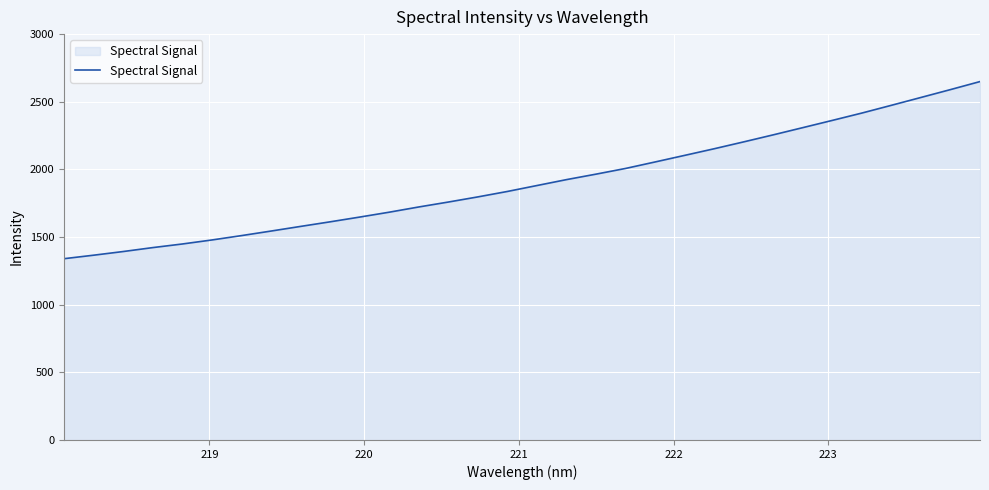

What is the greatest value displayed?

2649.2